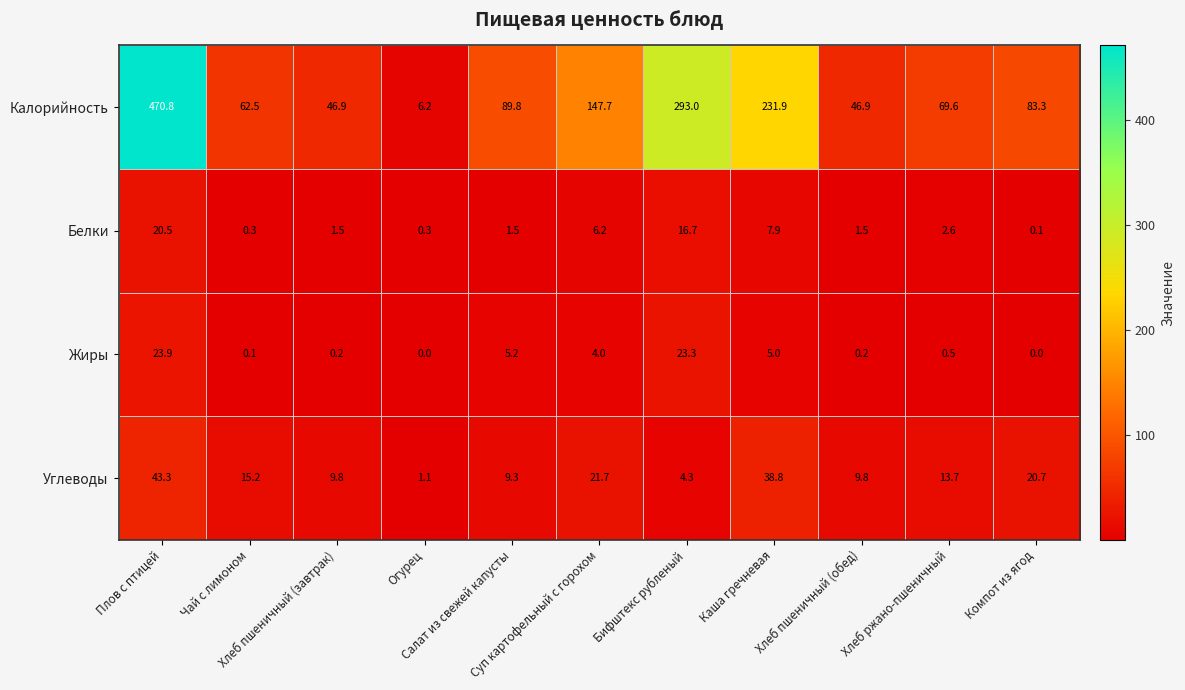

At which category is the sum across all series the highest?

Плов с птицей